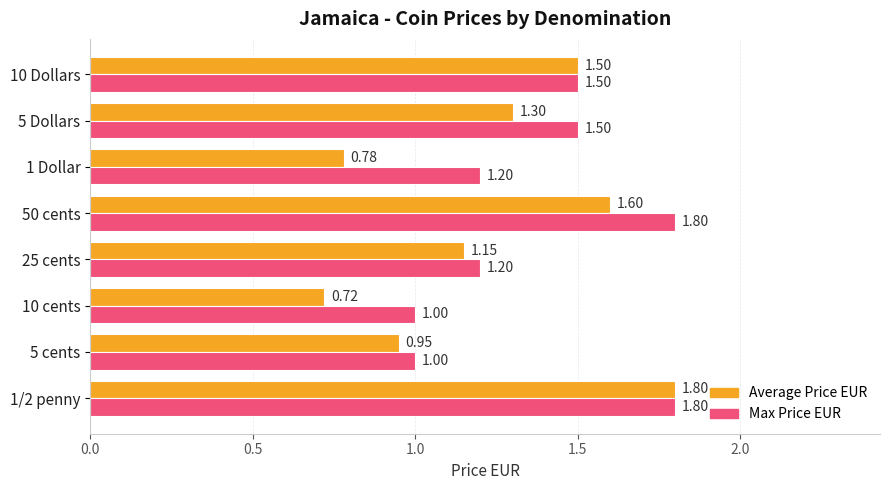

What is the total value across all series at 10 Dollars?

3.0